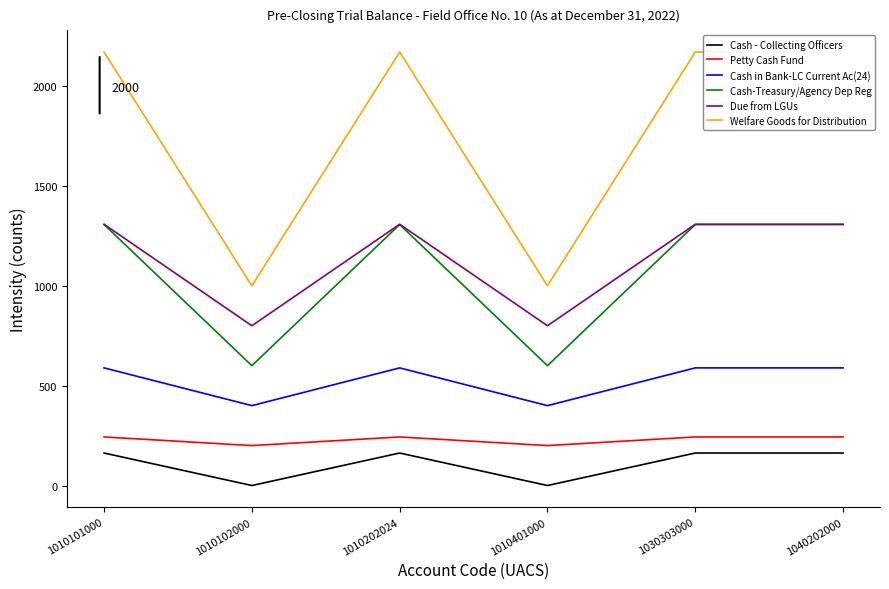

True or false: Cash - Collecting Officers and Petty Cash Fund intersect in this chart.

False